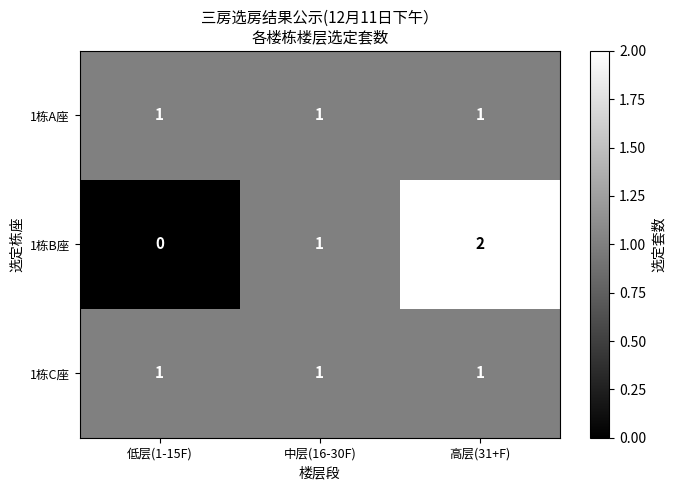

At which category is the sum across all series the highest?

高层(31+F)